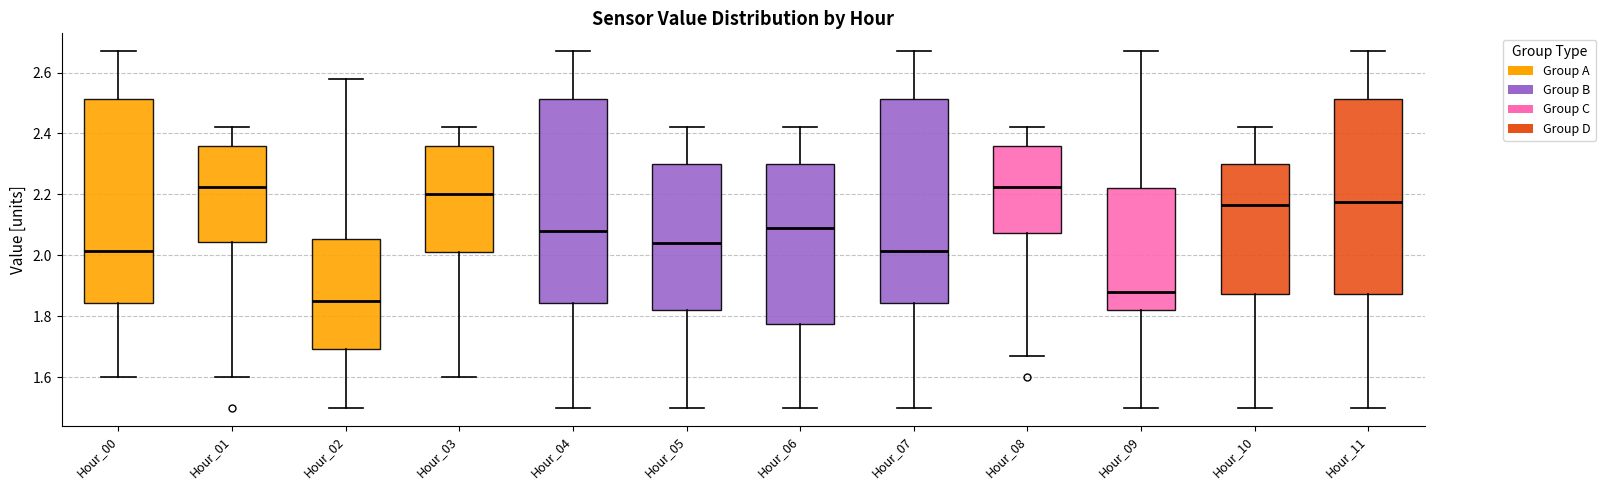

Where does the upper whisker of the box for Hour_05 end on the y-axis? The values are not printed on the chart, so give them approximately, as read against the axis.

2.42